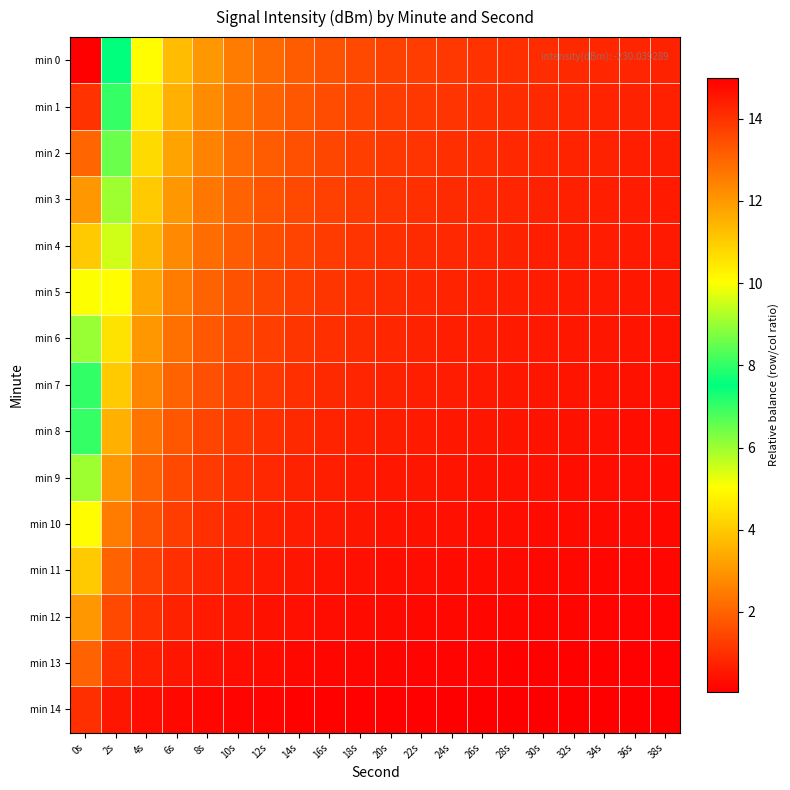

Which label corresponds to the smallest value in the chart?

38s